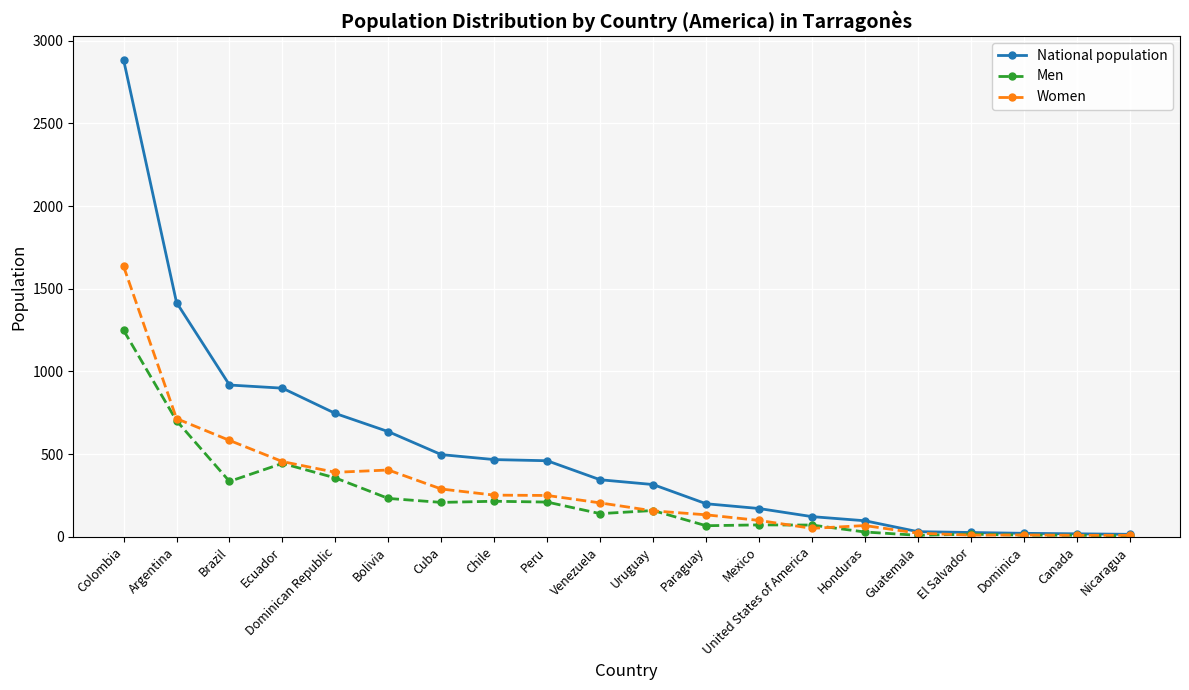

At how many categories does at least one series exceed 1179?

2